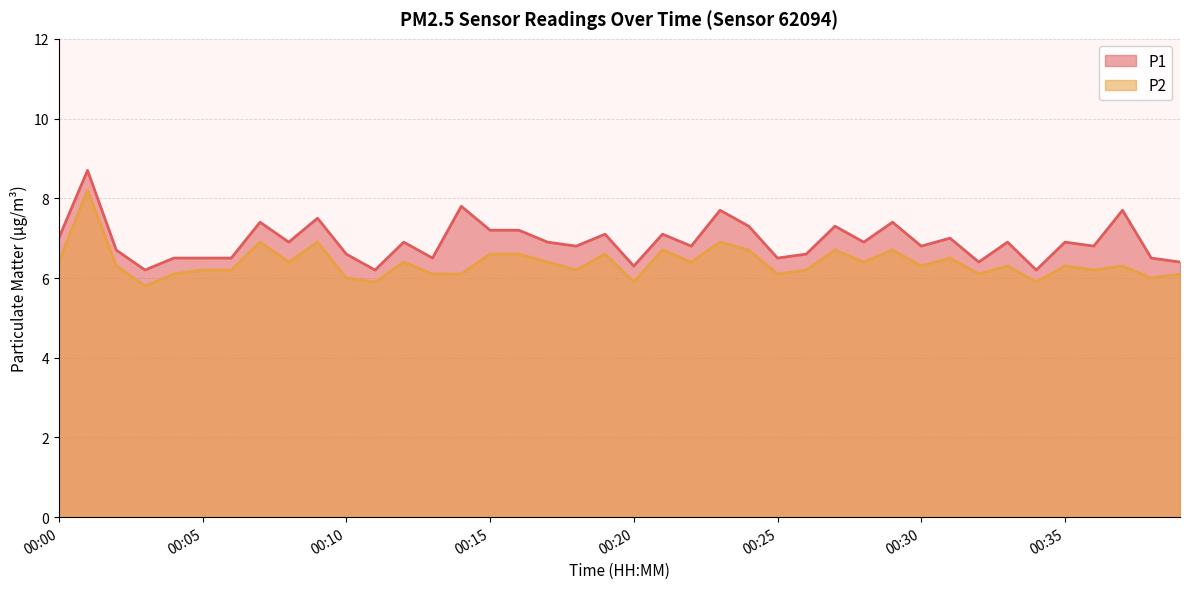

Which label corresponds to the smallest value in the chart?

00:03